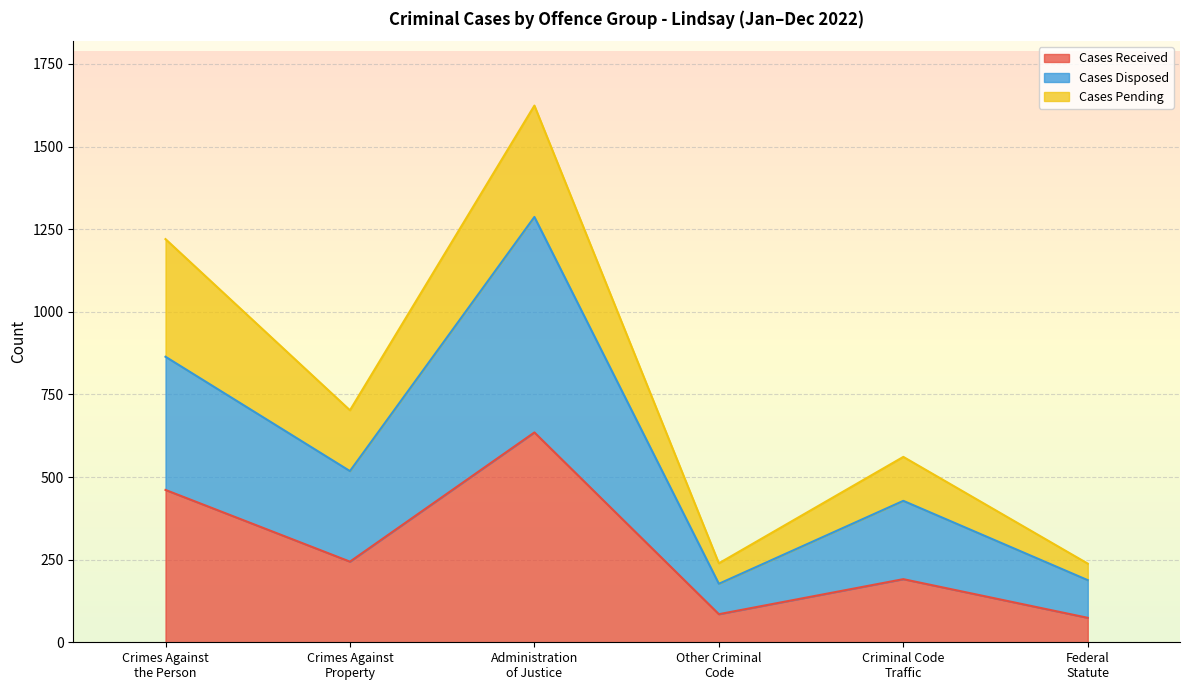

What is the value of the Cases Disposed point at the 4th from the left?

177